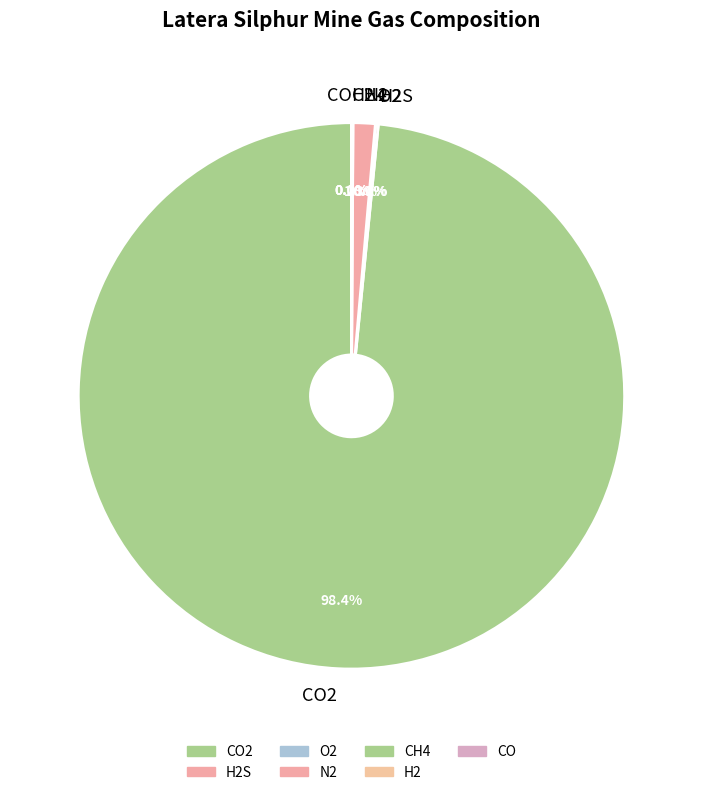

What is the majority slice?

CO2